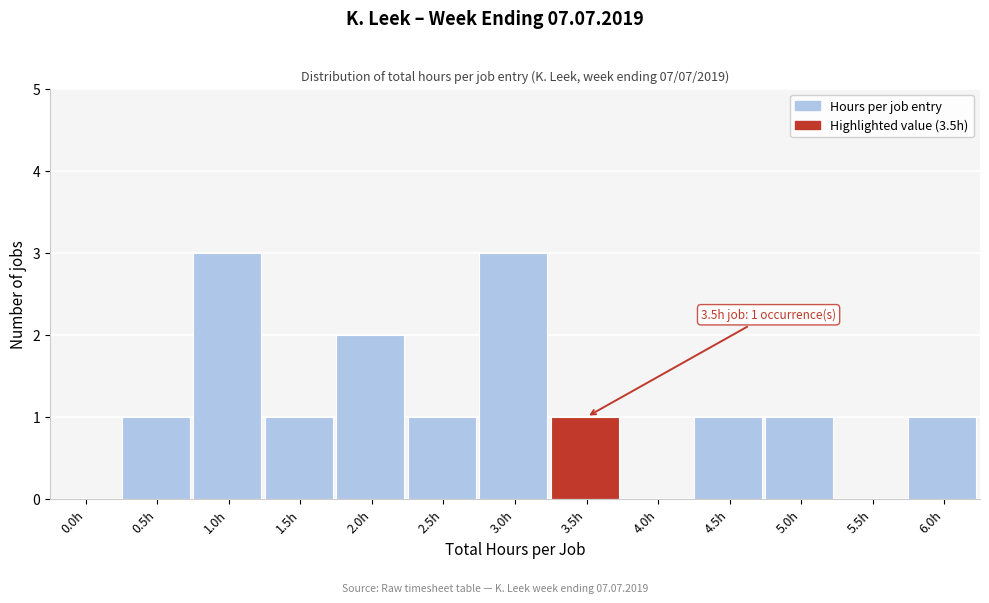

Reading left to right, transcribe all the data shown in this chart.

0.0h=0	0.5h=1	1.0h=3	1.5h=1	2.0h=2	2.5h=1	3.0h=3	3.5h=1	4.0h=0	4.5h=1	5.0h=1	5.5h=0	6.0h=1